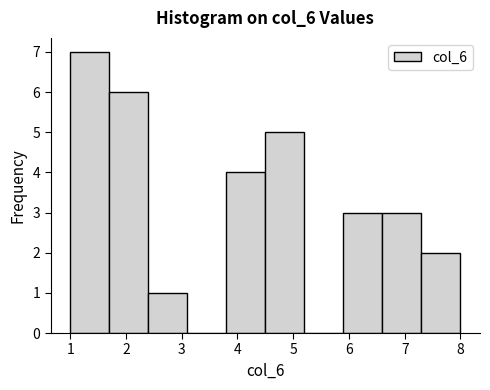

How tall is the bar that spans 4.5 to 5.2 on the x-axis? The values are not printed on the chart, so give them approximately, as read against the axis.

5